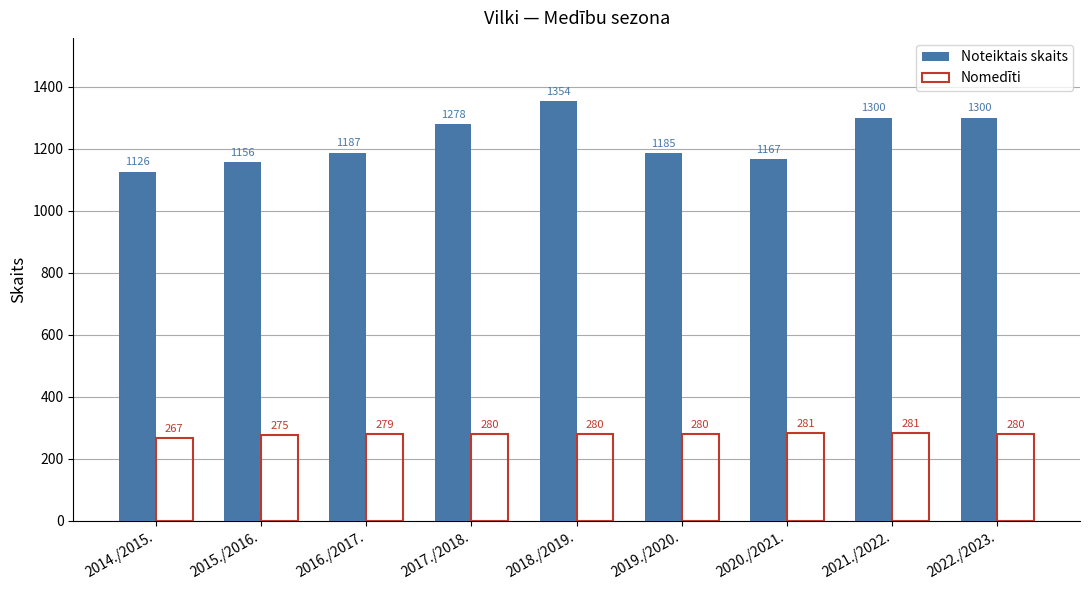

The Nomedīti series shows 281 at 2021./2022.. True or false?

True